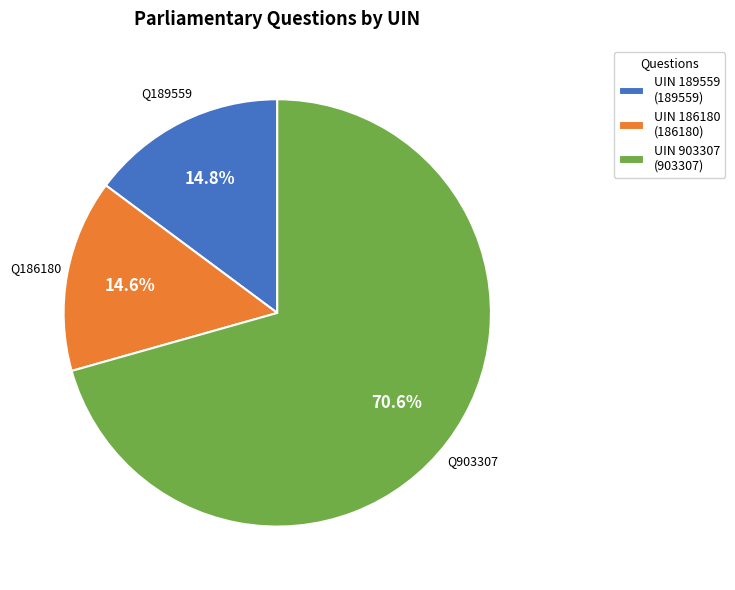

Count the number of slices in the pie.

3